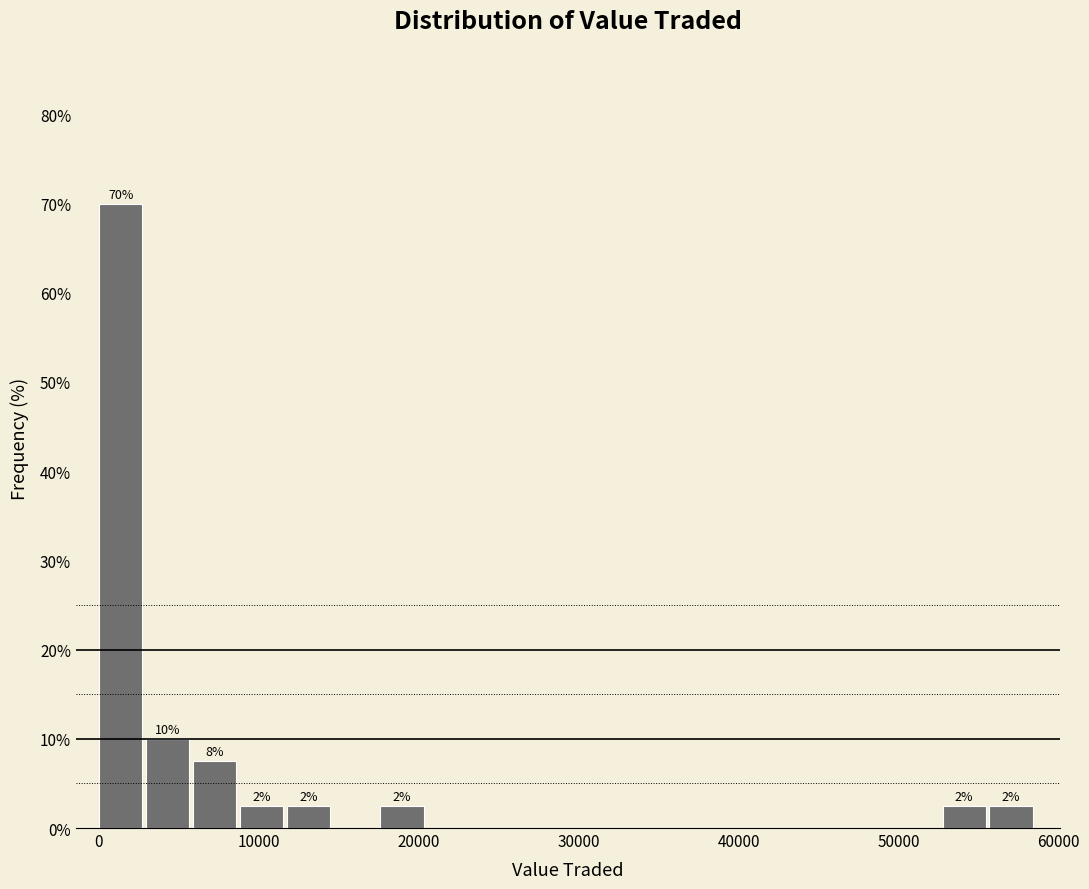

Around what value on the x-axis is the tallest bar? Give the approximate position of its centre, as read against the axis.

1000